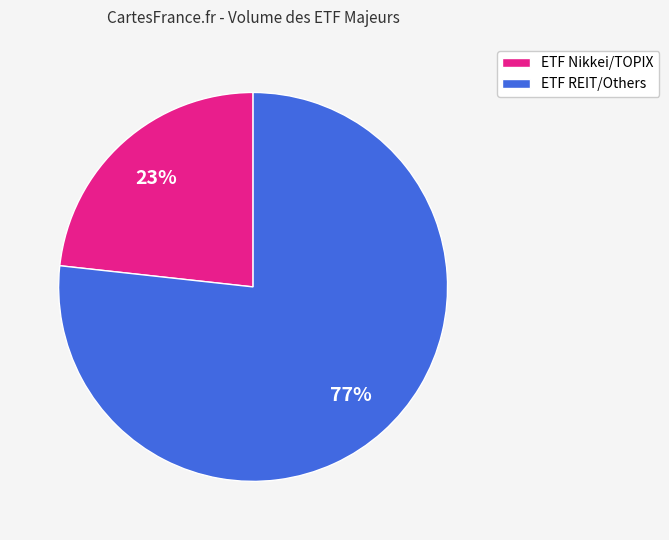

To the nearest percent, what is the average slice percentage?

50%